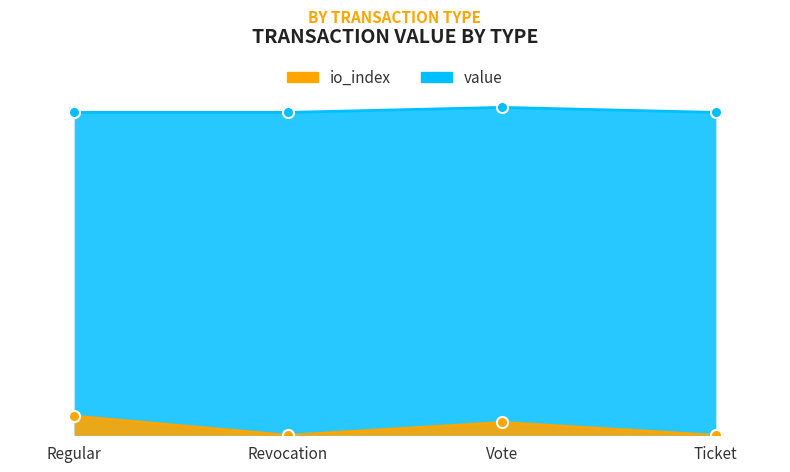

Reading left to right, list all the values displayed in this chart.

value: 50.5	50.5	51.3	50.5
io_index: 3.0	0.0	2.0	0.0